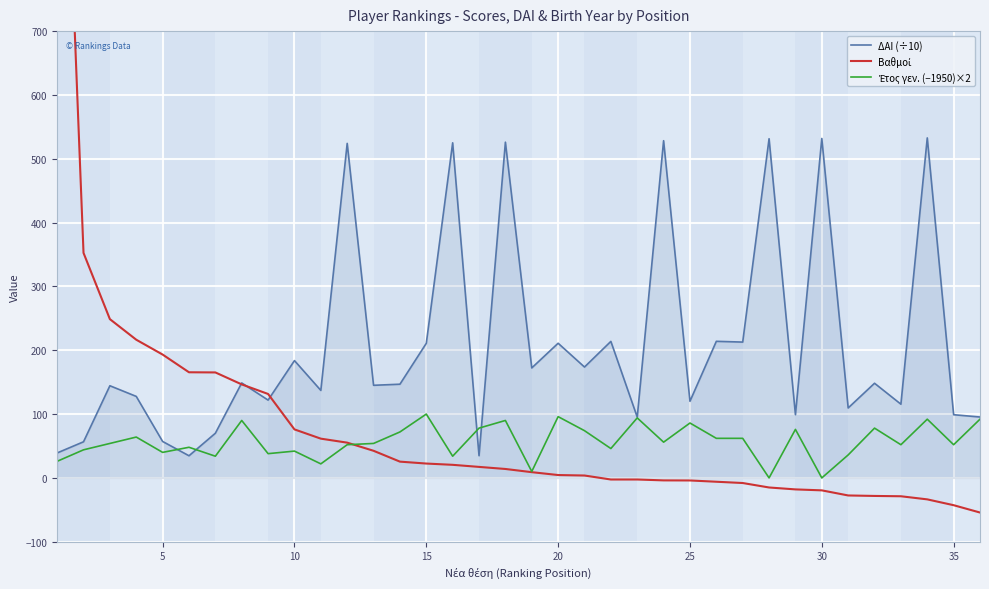

Count the number of categories in the chart.

36